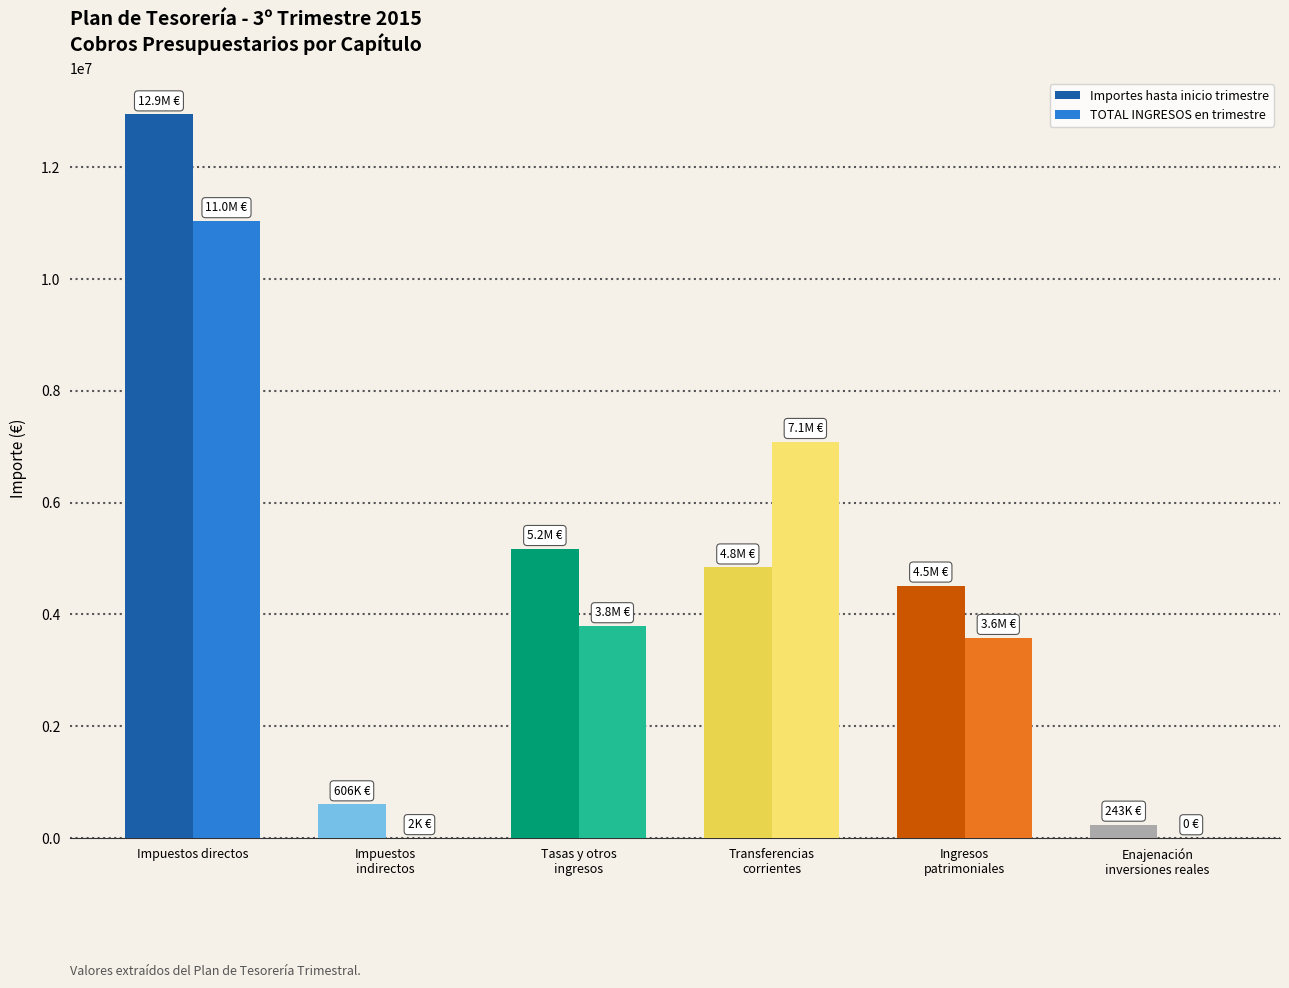

How many data points in Importes hasta inicio trimestre are above 4841843?

3